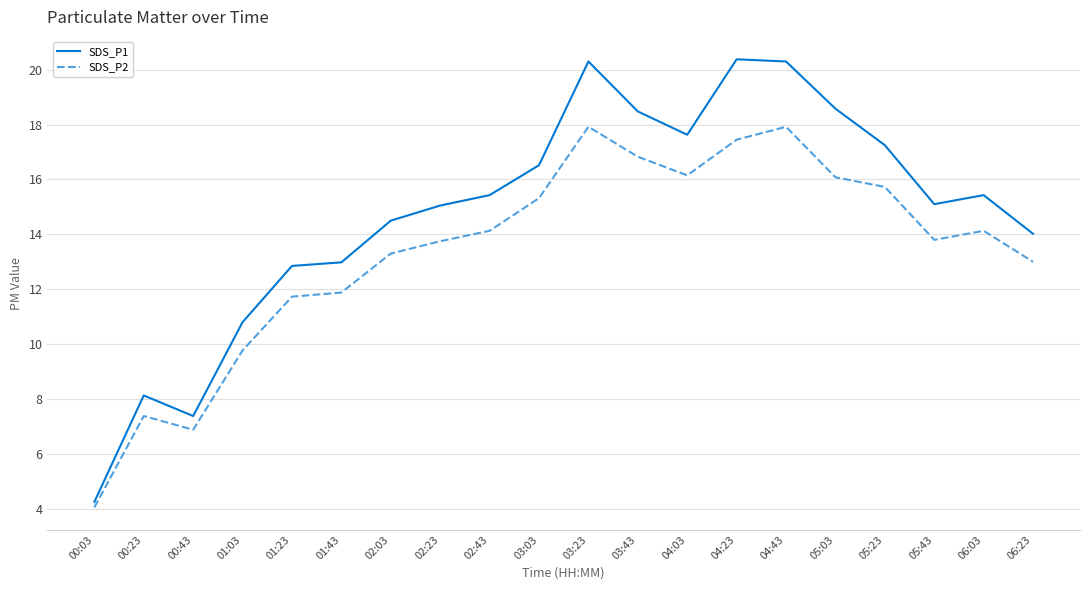

Which series has the largest total across all categories?

SDS_P1